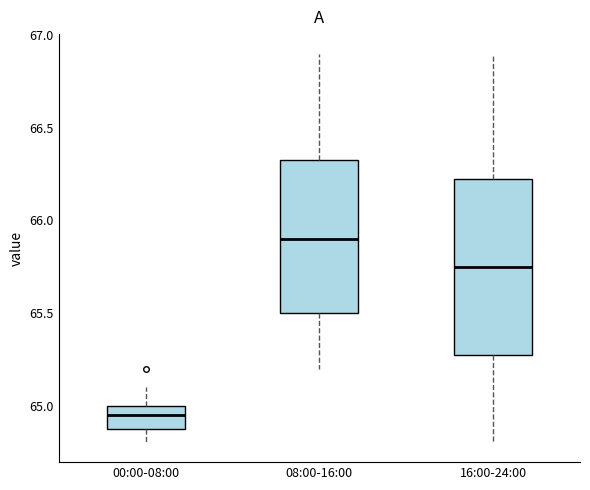

Which box's median line is the highest?

08:00-16:00